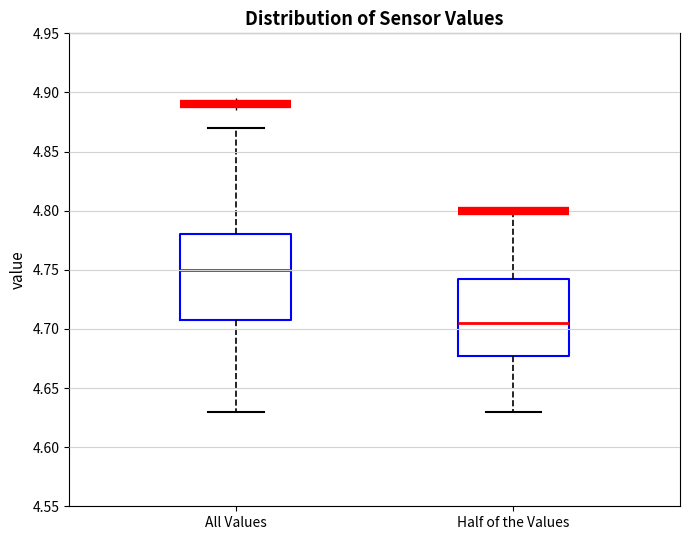

Comparing the boxes themselves (not the whiskers), which one is the tallest?

All Values